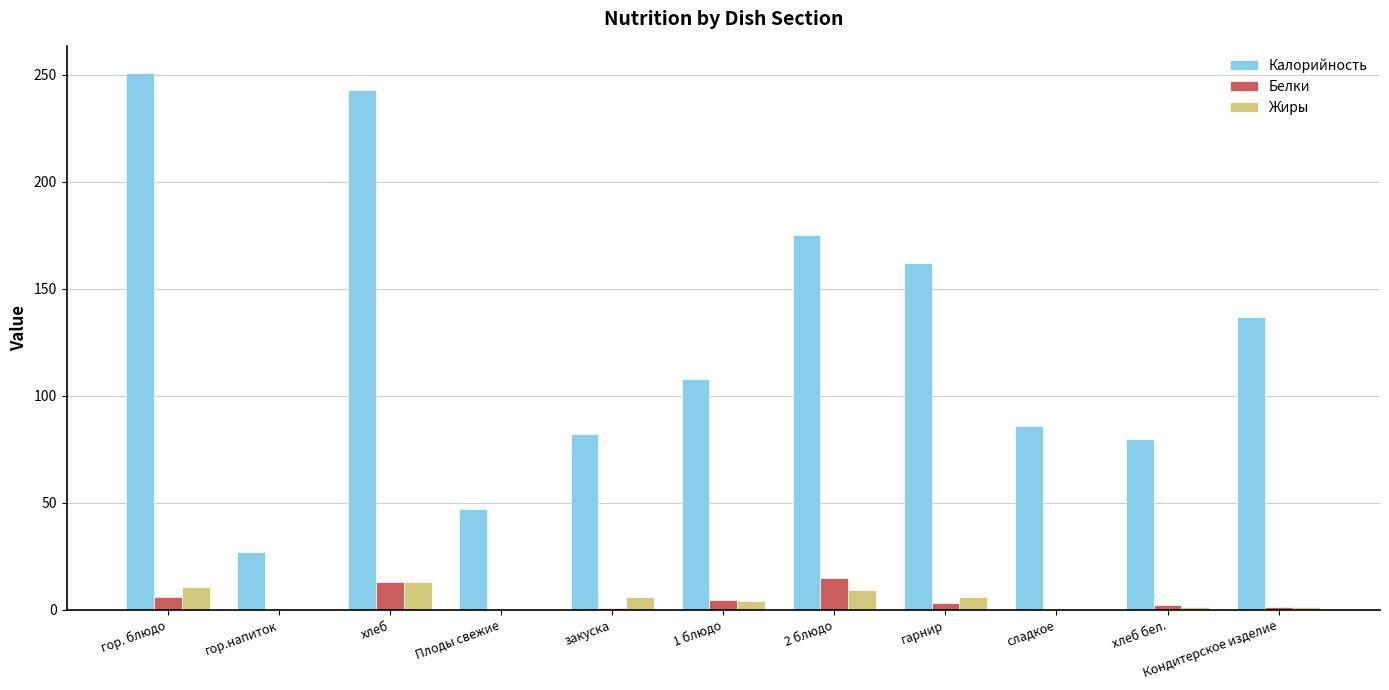

Which series changed the most between гор.напиток and закуска?

Калорийность